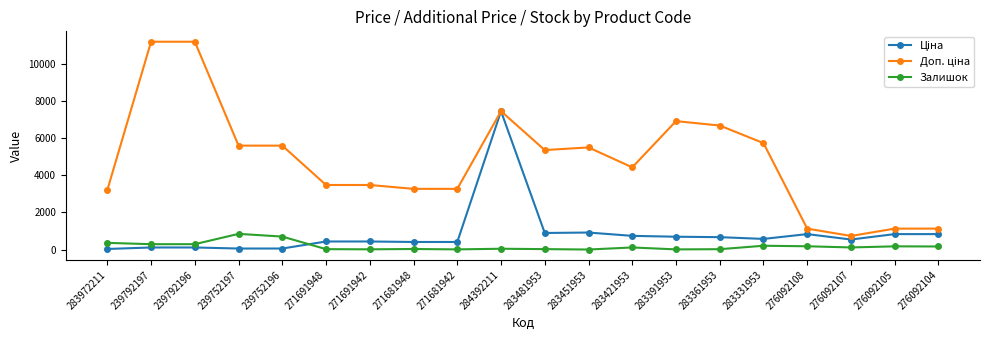

True or false: Залишок has a value of 205.0 at 283331953.

True